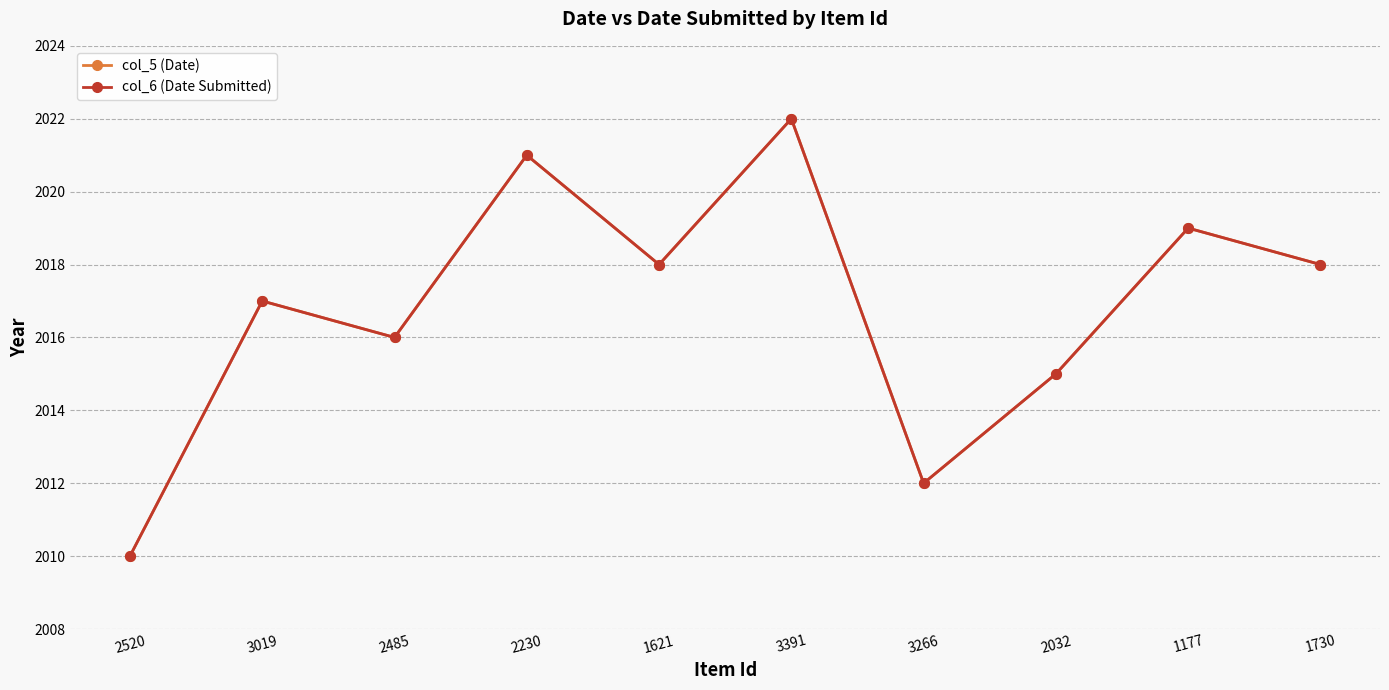

What is the sum of the col_5 (Date) values at 3266 and 2230?

4033